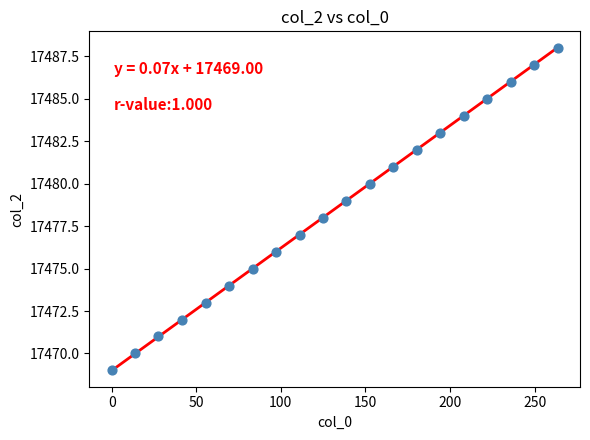

What is the range of Y values (max minus min)?

19